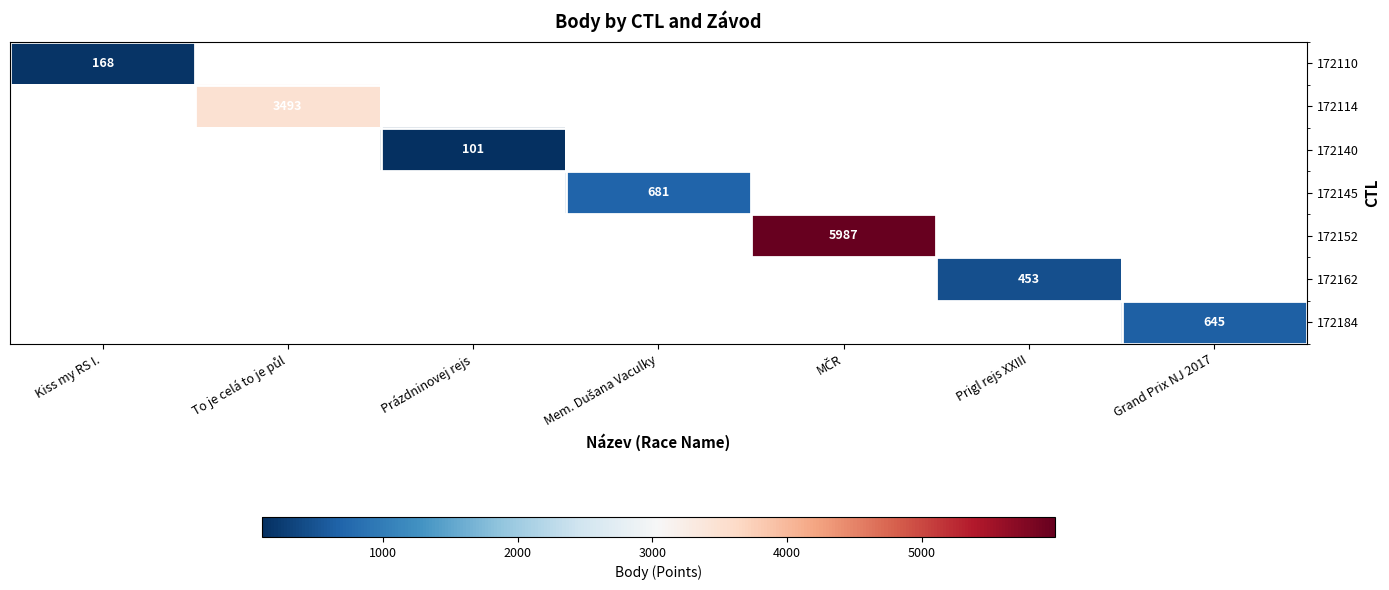

Count the number of data series in this chart.

7